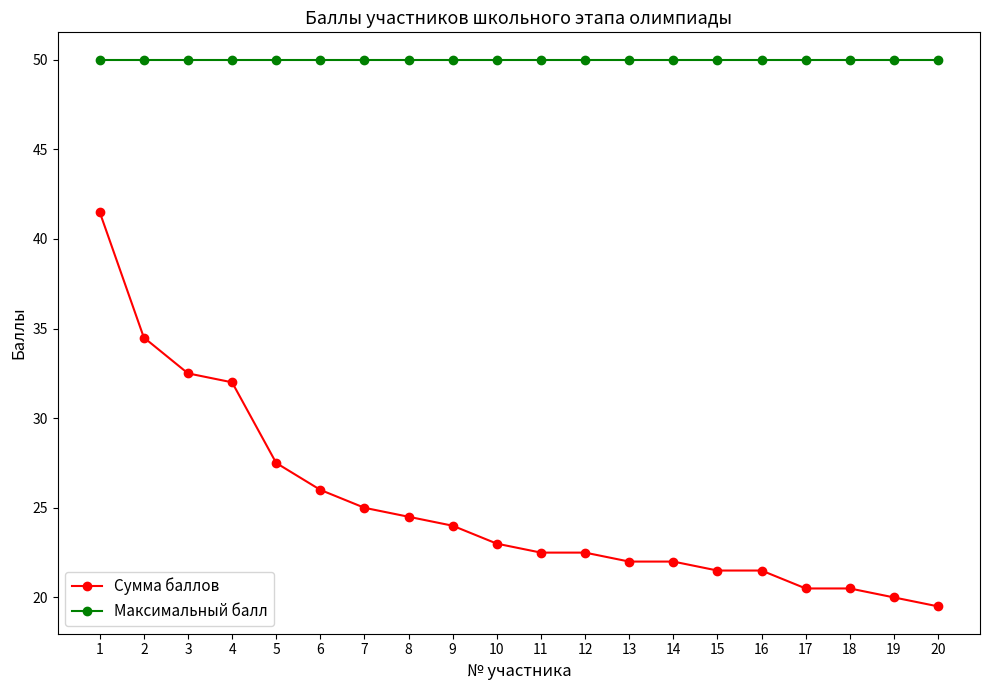

Reading left to right, transcribe all the data shown in this chart.

Сумма баллов: 41.5	34.5	32.5	32.0	27.5	26.0	25.0	24.5	24.0	23.0	22.5	22.5	22.0	22.0	21.5	21.5	20.5	20.5	20.0	19.5
Максимальный балл: 50.0	50.0	50.0	50.0	50.0	50.0	50.0	50.0	50.0	50.0	50.0	50.0	50.0	50.0	50.0	50.0	50.0	50.0	50.0	50.0